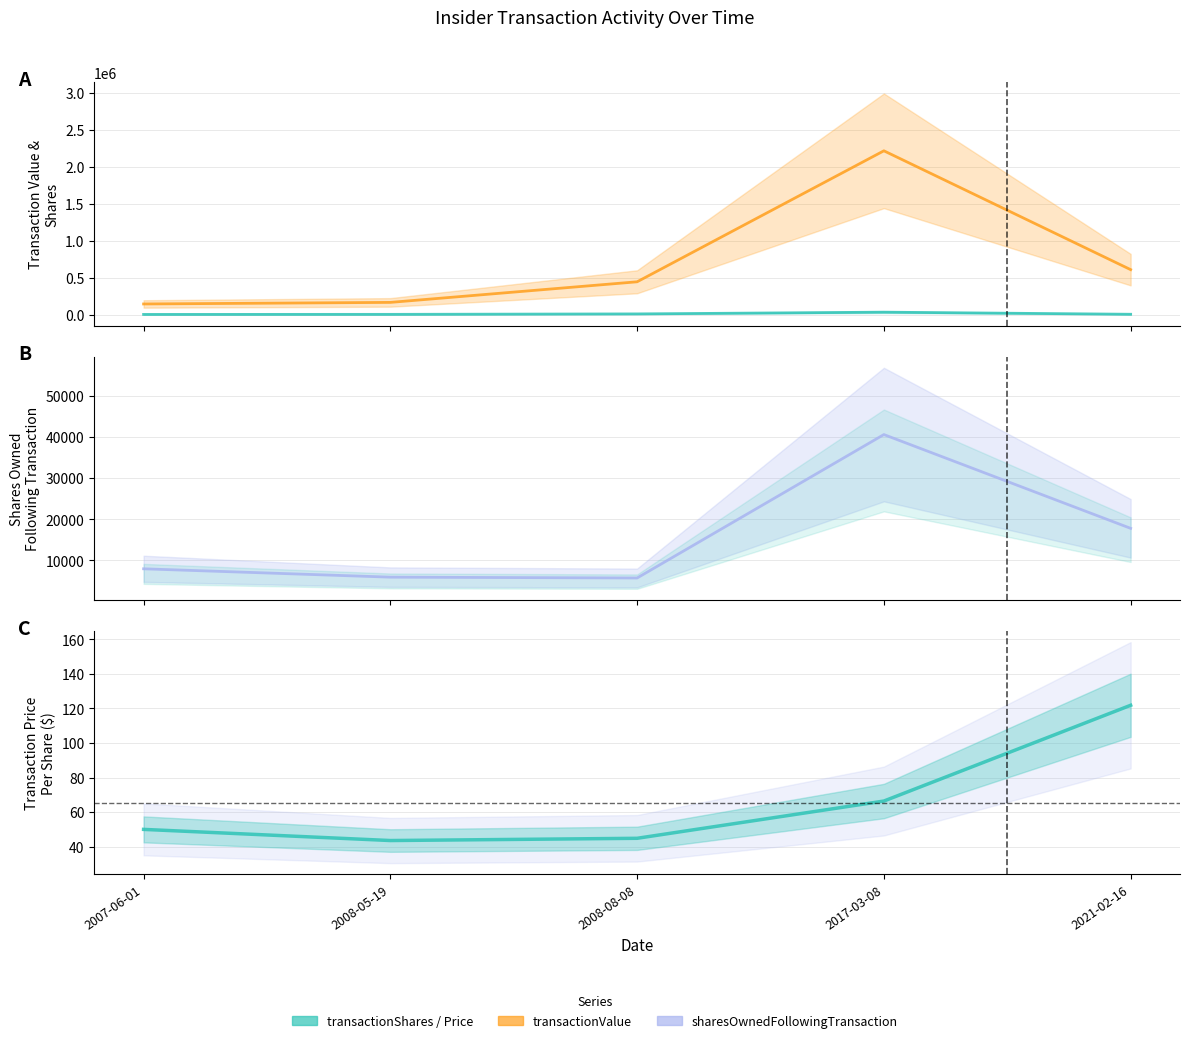

Which category has the highest value across all series?

2017-03-08